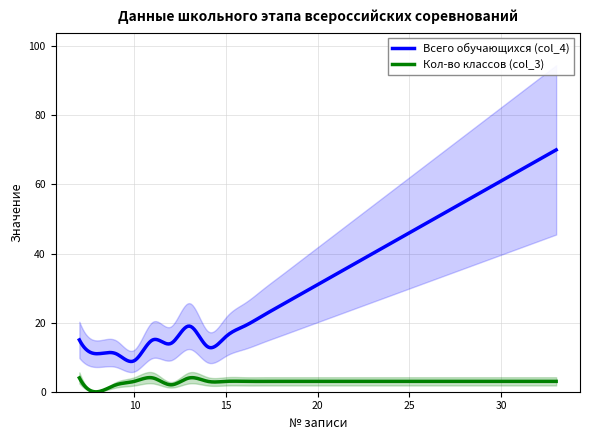

True or false: Кол-во классов (col_3) and Всего обучающихся (col_4) intersect in this chart.

False